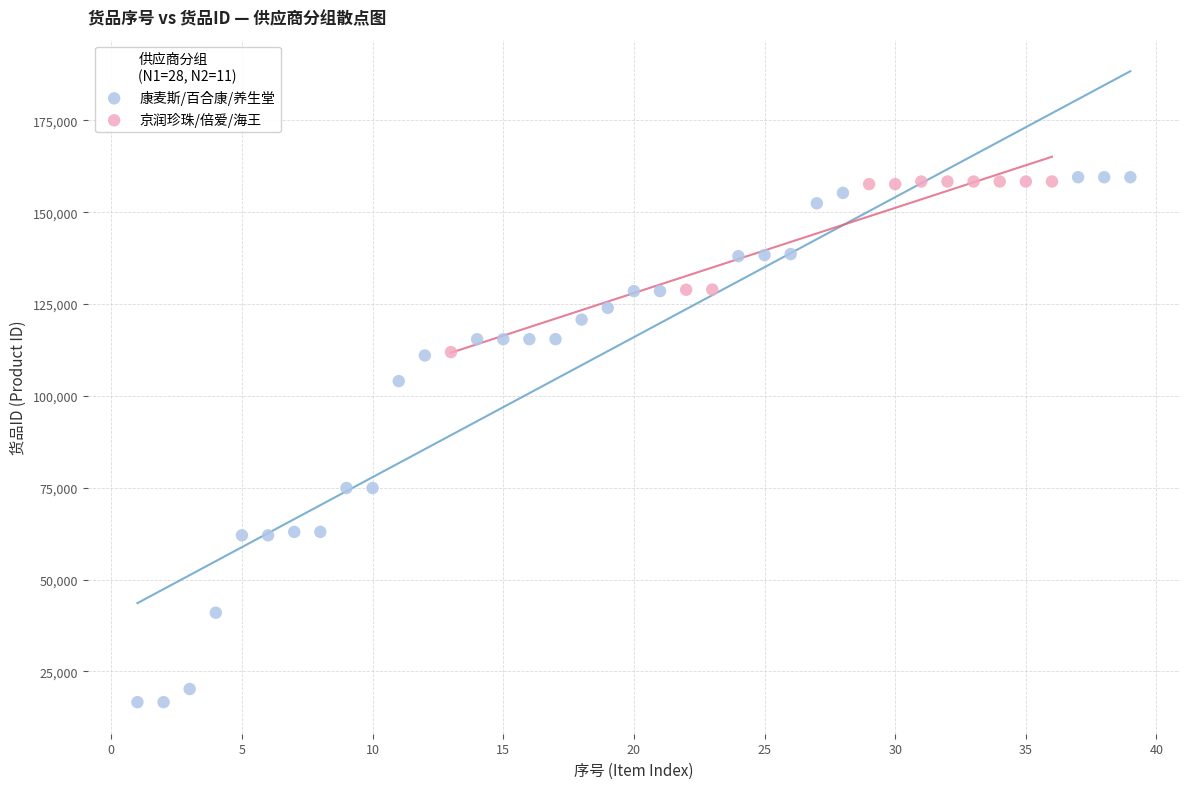

Which series has the widest spread of Y values?

康麦斯/百合康/养生堂